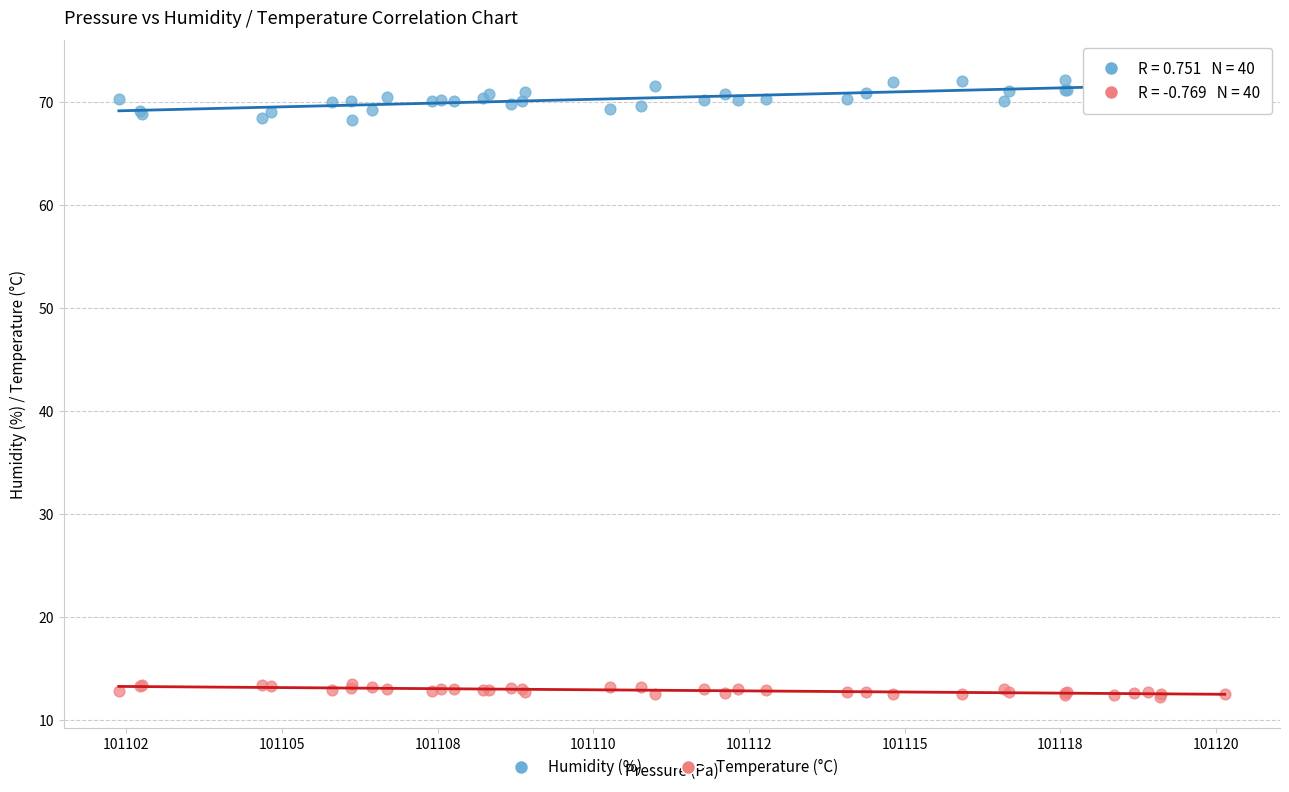

What is the X range (max minus min) for the scatter plot?

17.8